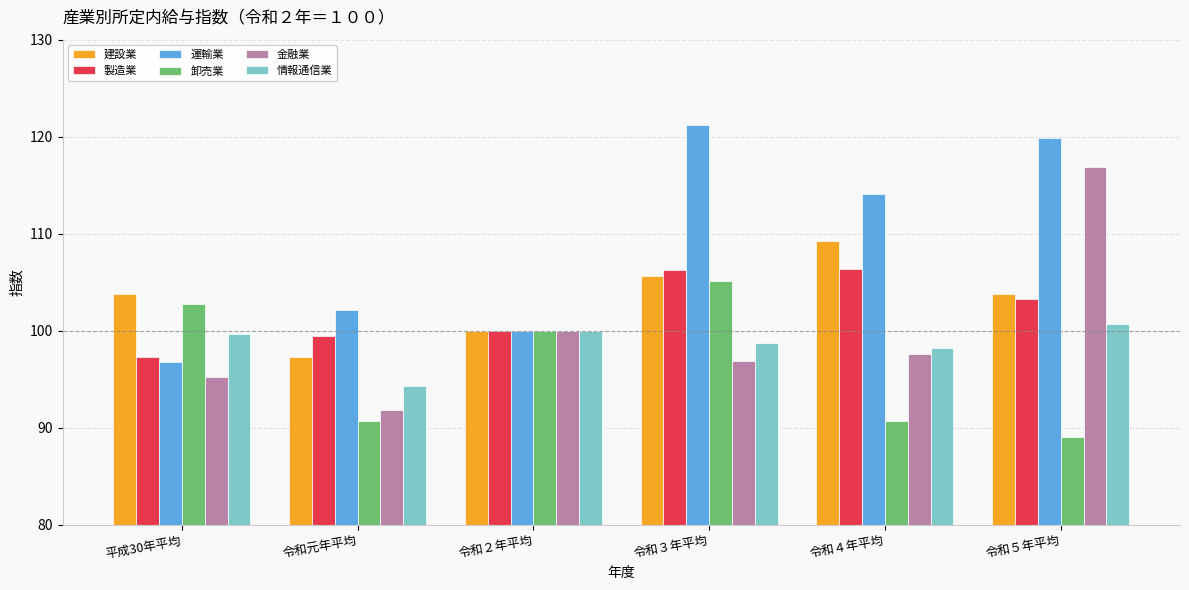

Count the number of categories in the chart.

6